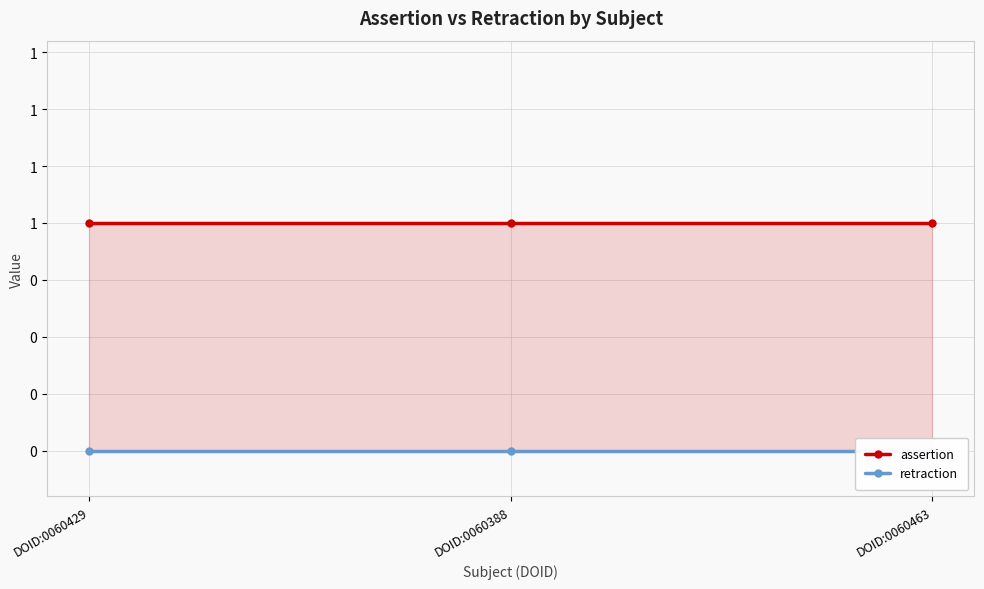

What is the sum of all assertion values?

3